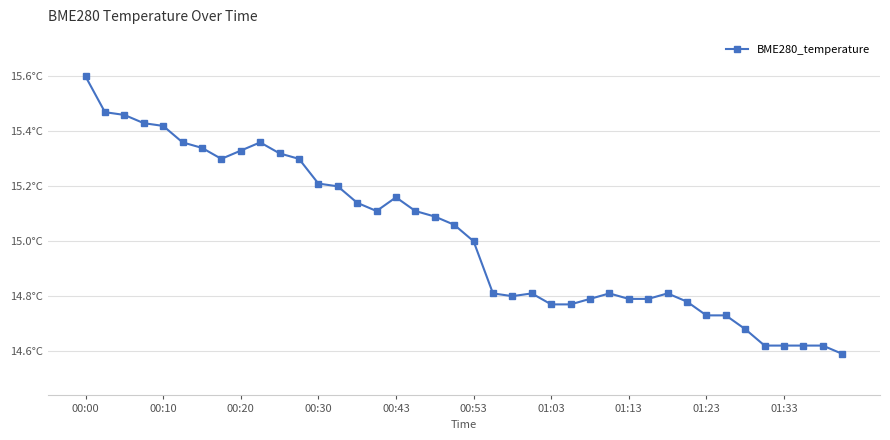

Does the chart have visible grid lines?

Yes